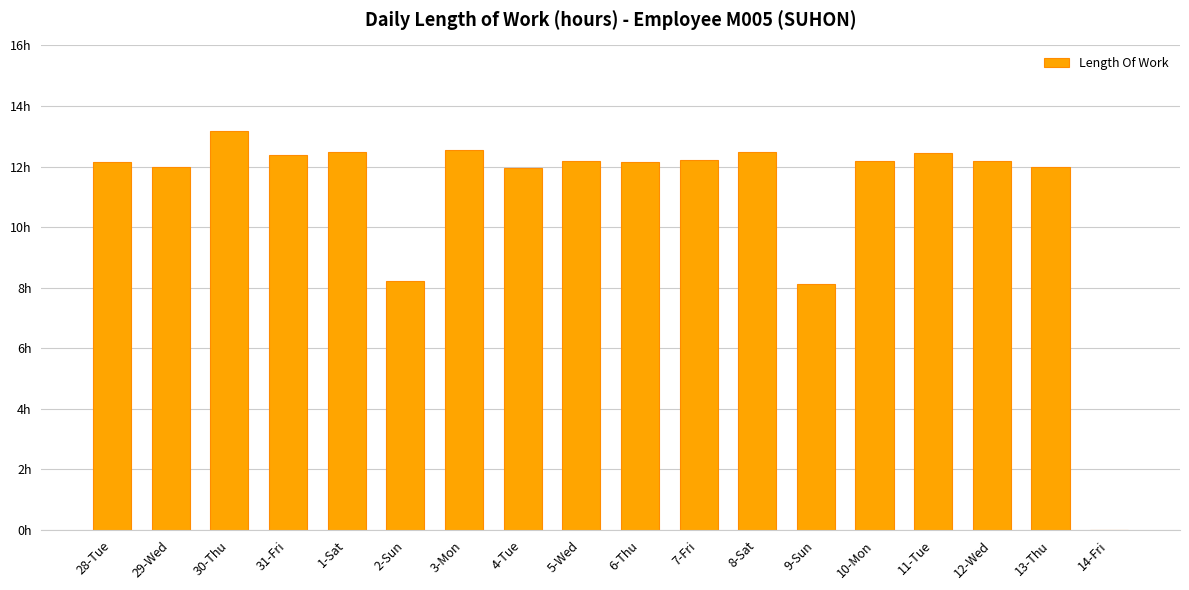

At which label is the value closest to 6?

9-Sun